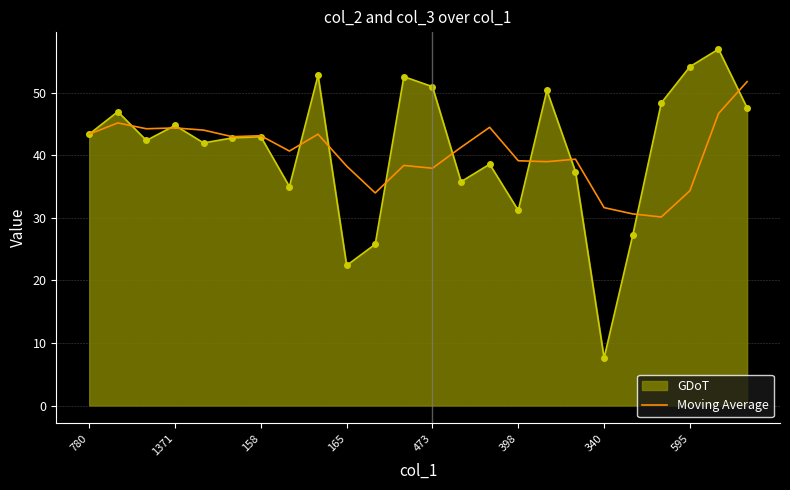

Which series has the widest spread of values?

GDoT